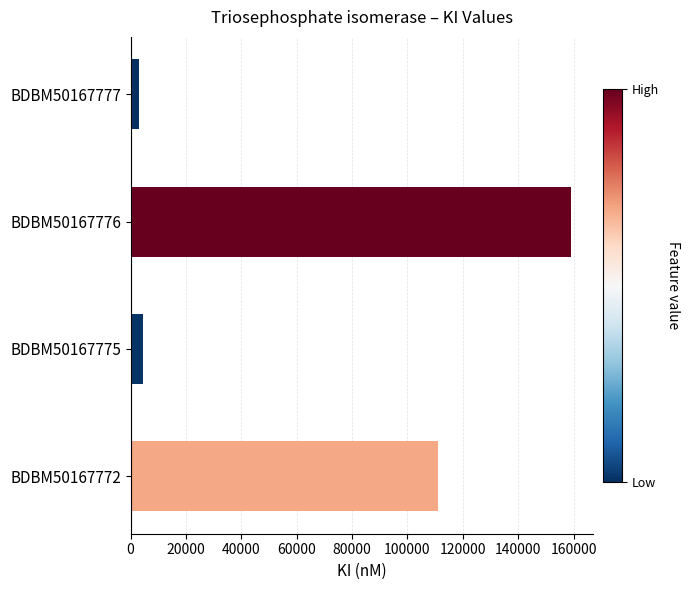

How many values are below 111000?

2